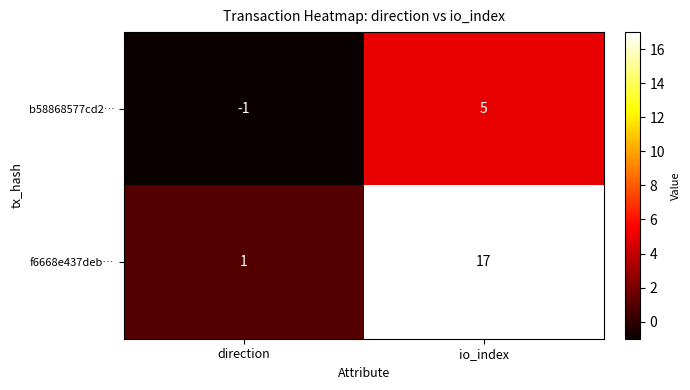

What is the sum of the b58868577cd2… values at io_index and direction?

4